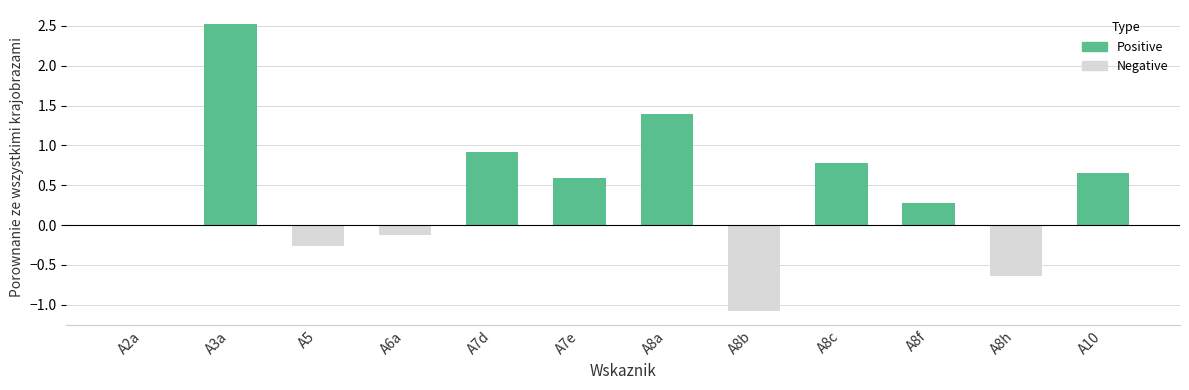

What is the change in value from A8c to A8h?

-1.4